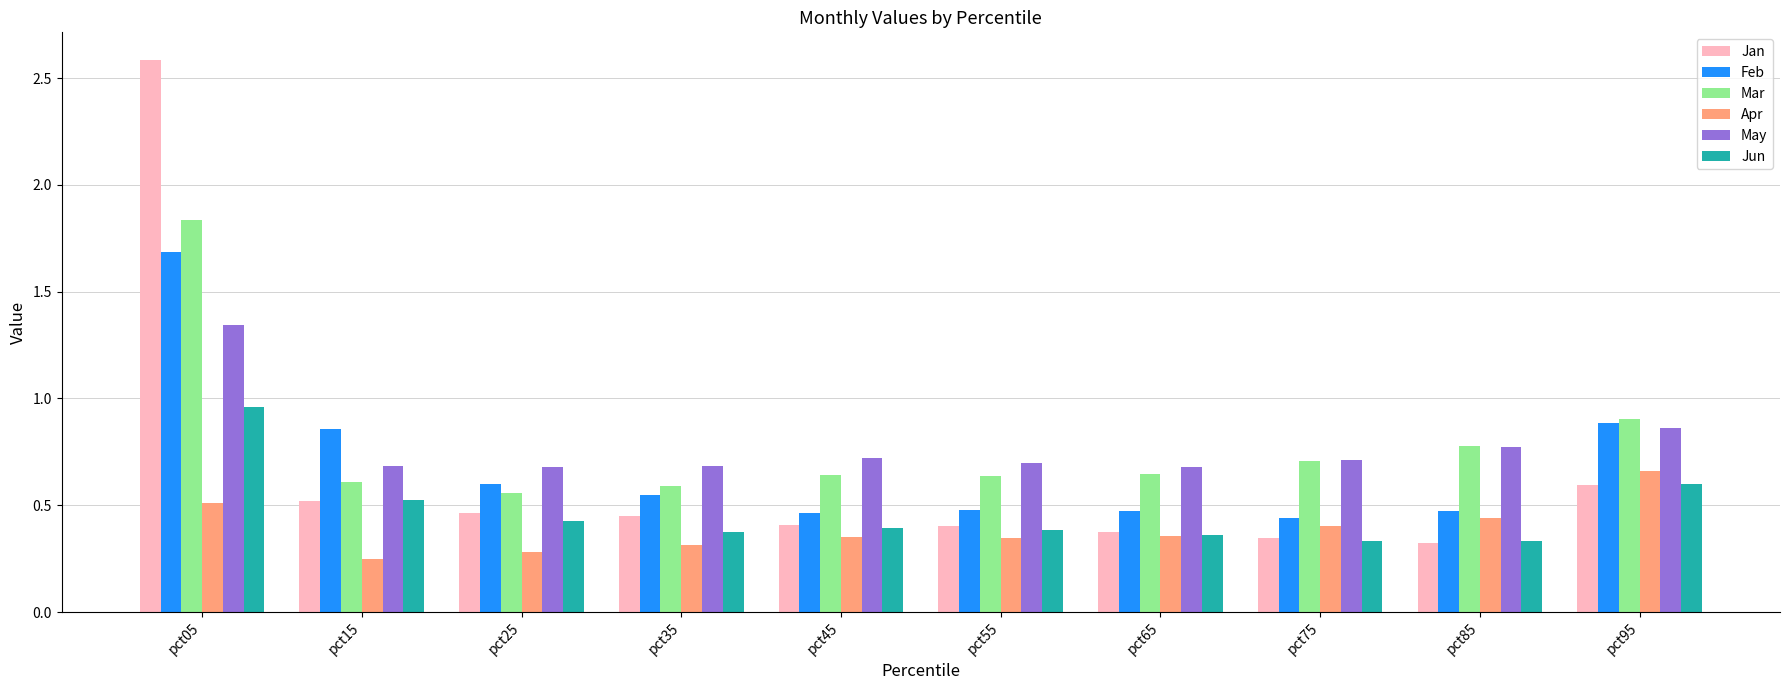

What is the sum of the May values at pct45 and pct15?

1.4